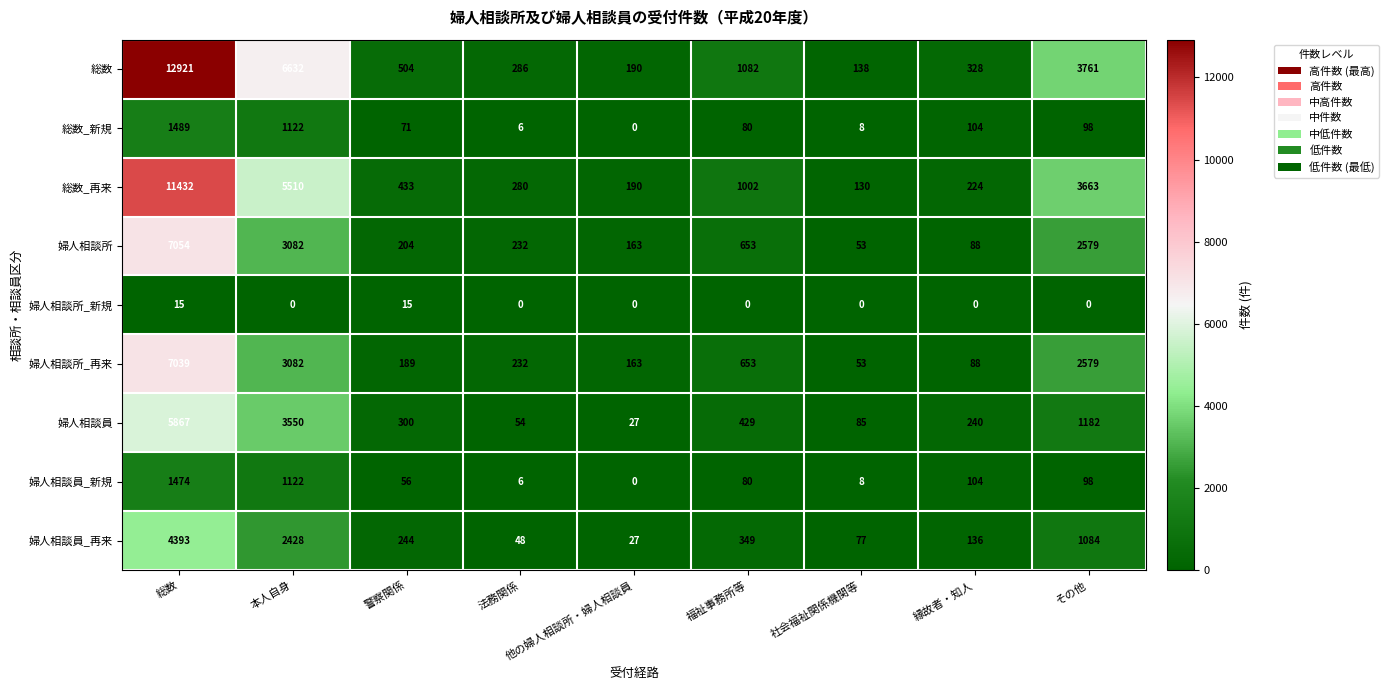

The 婦人相談所_再来 series shows 53 at 社会福祉関係機関等. True or false?

True